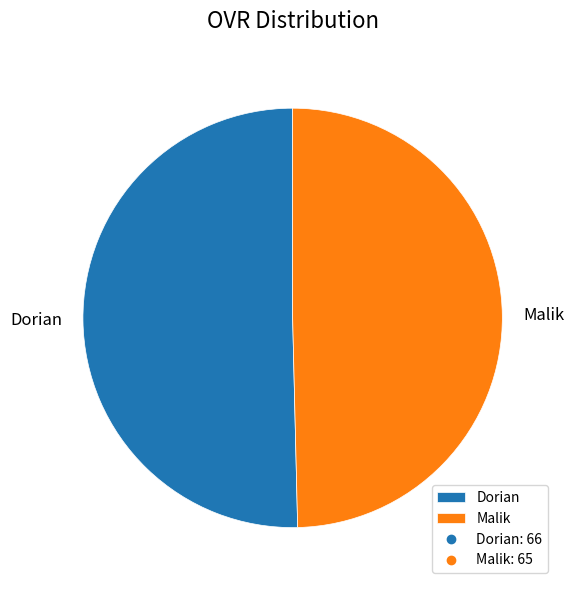

Between Dorian and Malik, which is larger?

Dorian